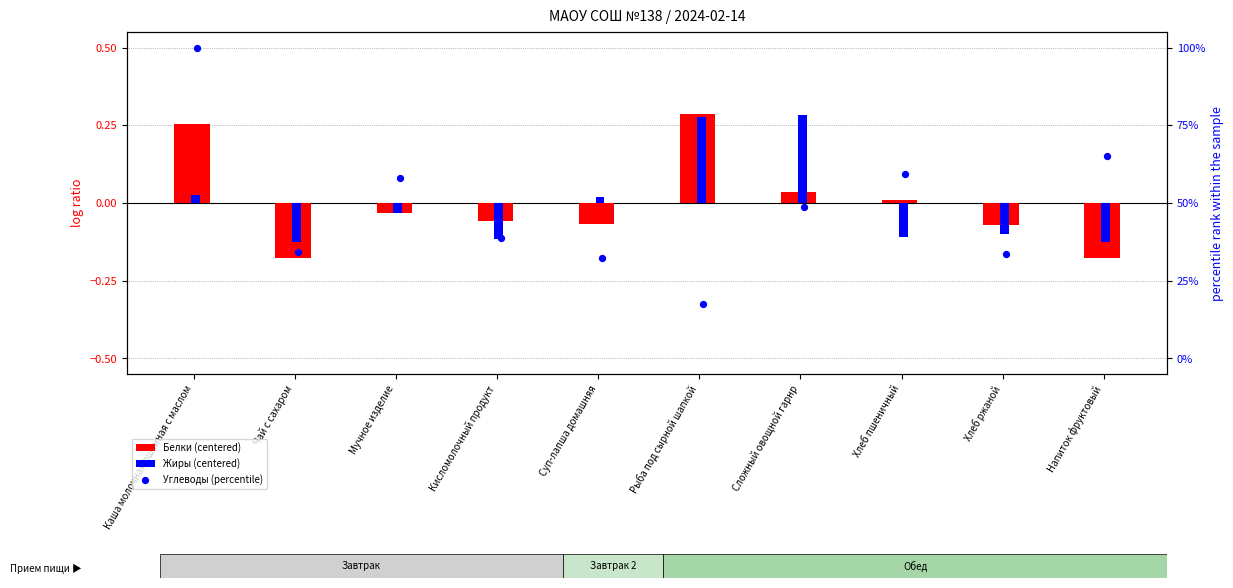

At which category is the sum across all series the highest?

Каша молочная пшенная с маслом